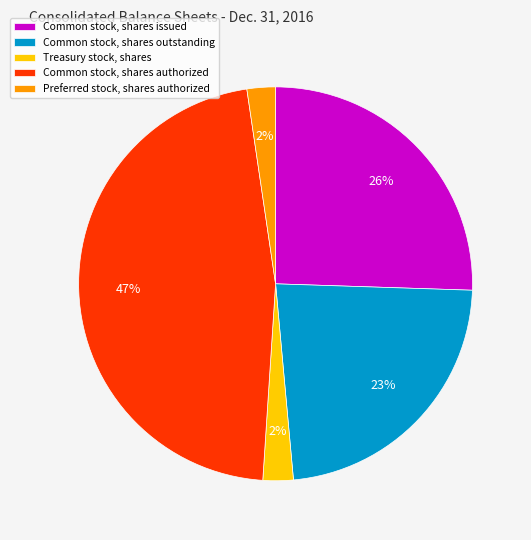

Is the sum of Preferred stock, shares authorized and Treasury stock, shares greater than half?

No